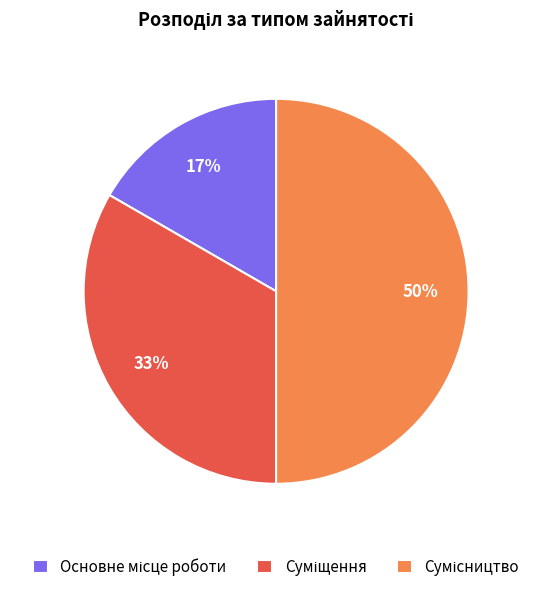

To the nearest percent, what is the average slice percentage?

33%